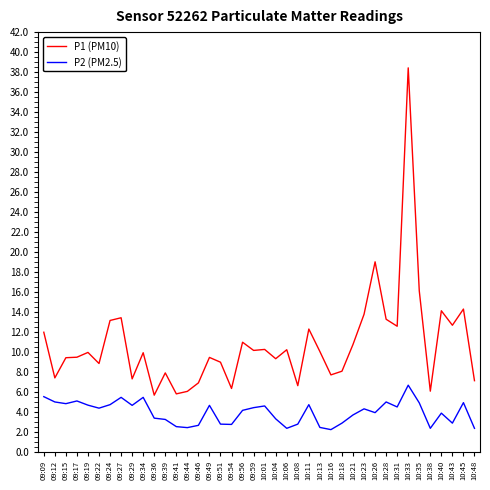

List the series in order of their peak value, lowest first.

P2 (PM2.5), P1 (PM10)